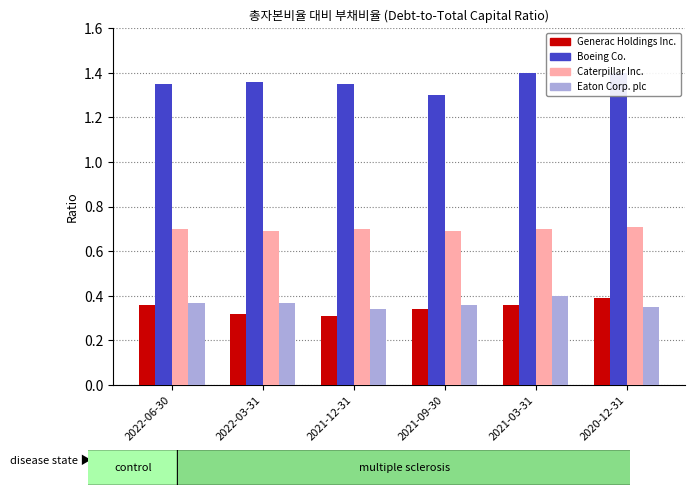

Between 2020-12-31 and 2022-06-30, which is larger?

2020-12-31